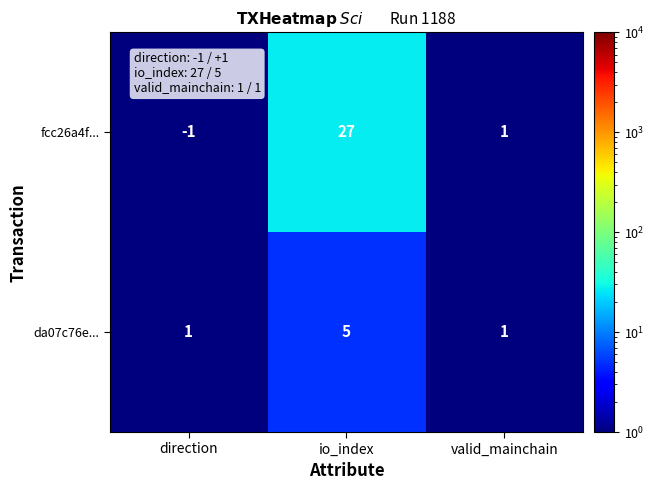

Count the da07c76e... values in the range 1 to 5.

3